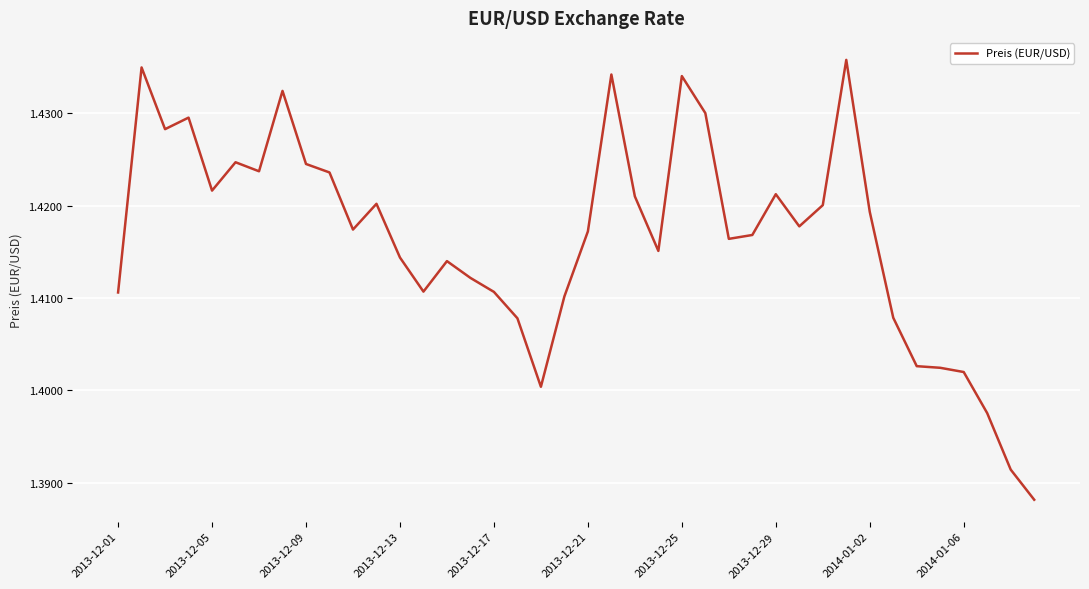

Is this an area chart (filled region under the line)?

No